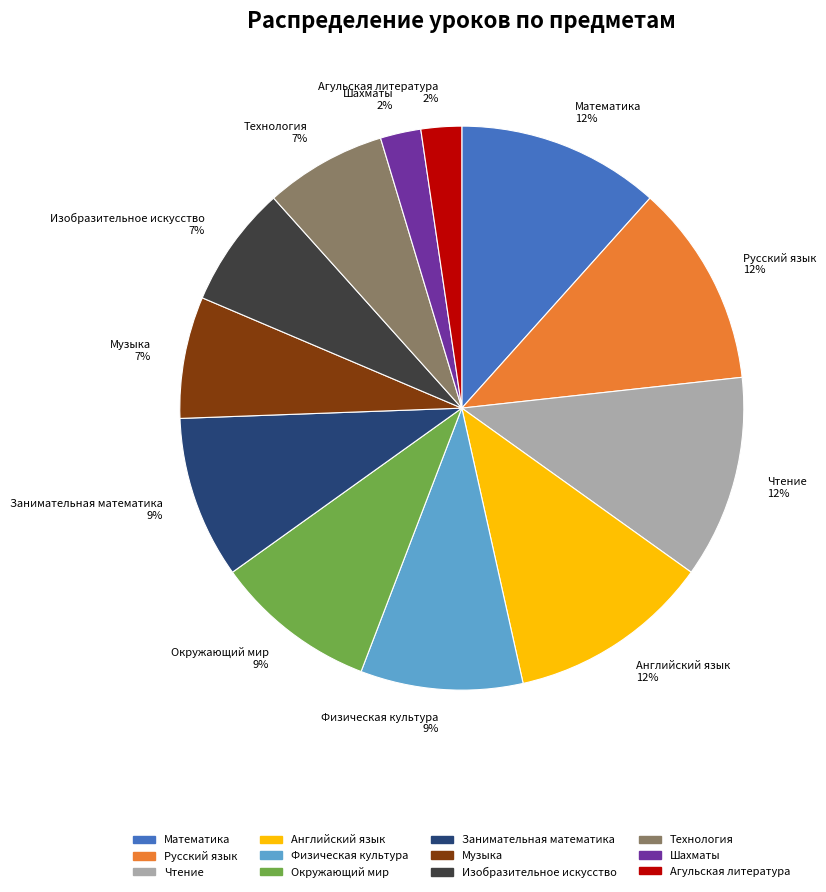

True or false: Русский язык accounts for 1% of the total.

False